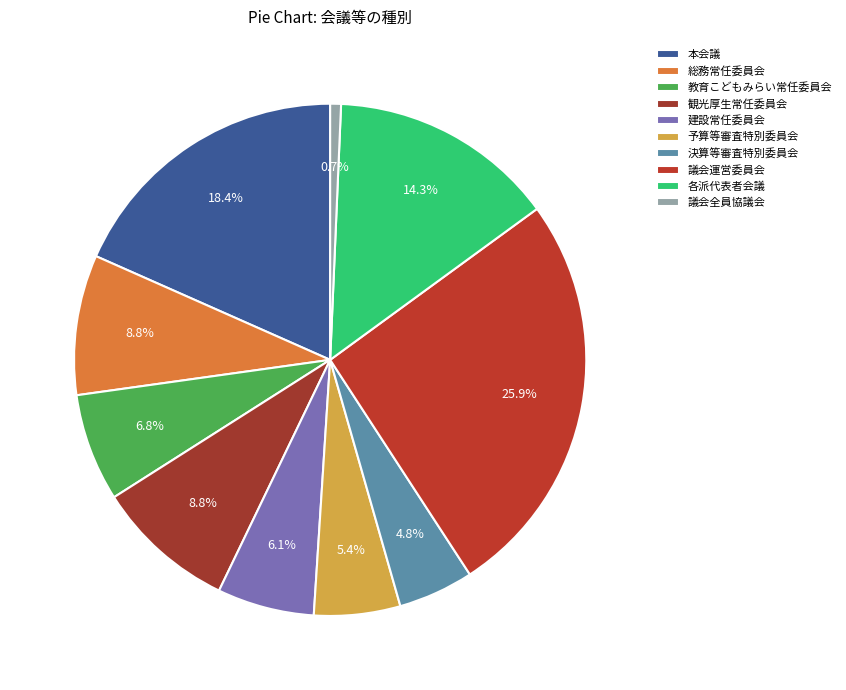

True or false: 議会運営委員会 accounts for 26% of the total.

True